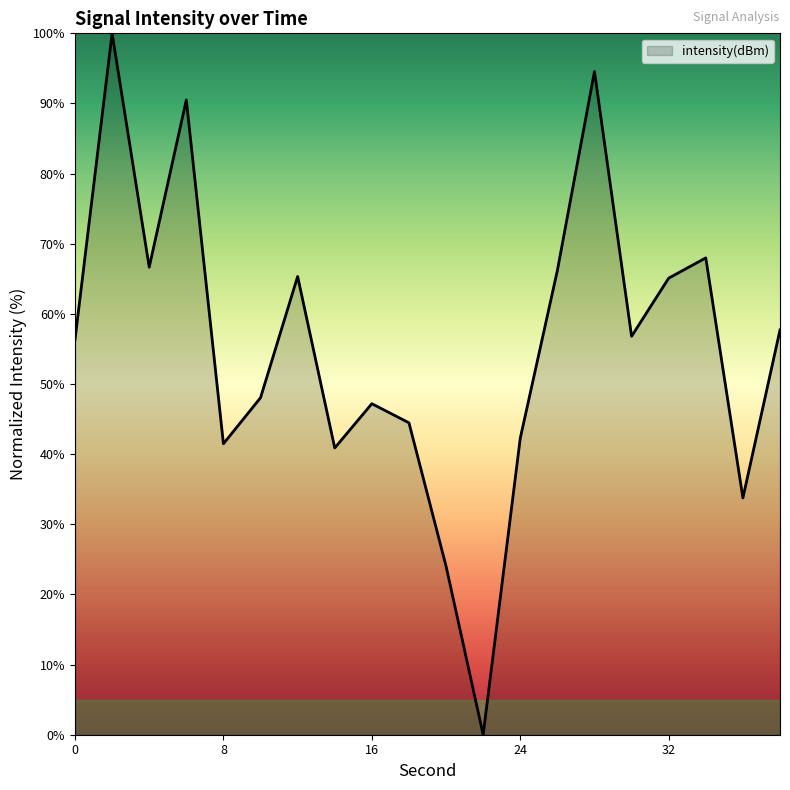

What is the maximum value shown in the chart?

100.0